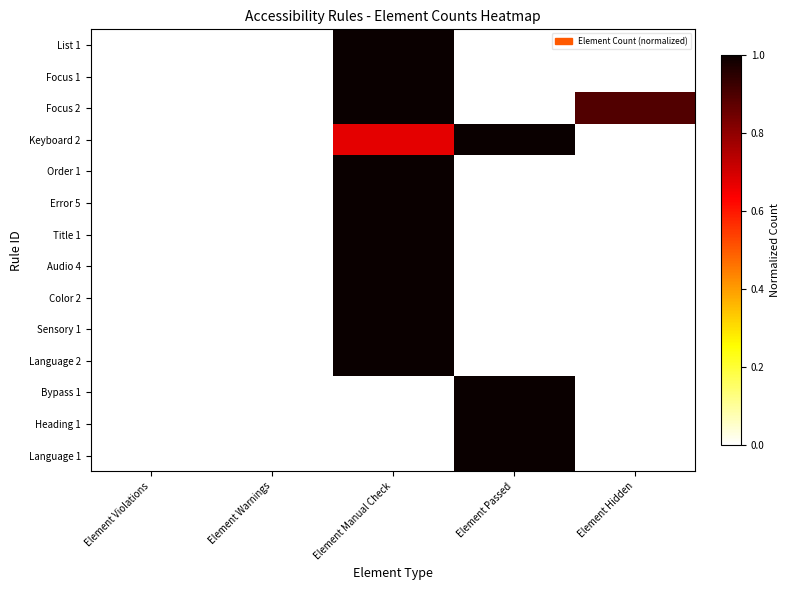

Which series changed the most between Element Warnings and Element Manual Check?

List 1